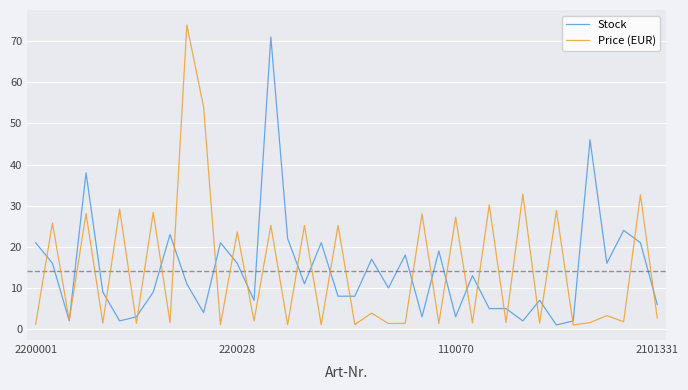

What is the highest value of the Price (EUR) series?

73.9